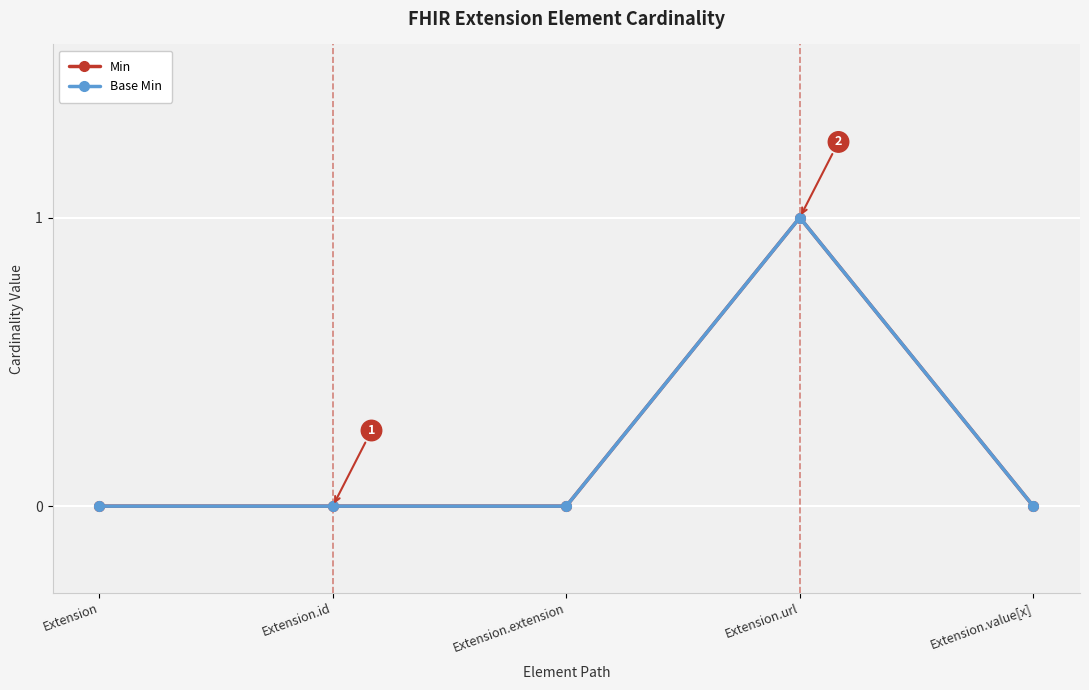

Is this an area chart (filled region under the line)?

No